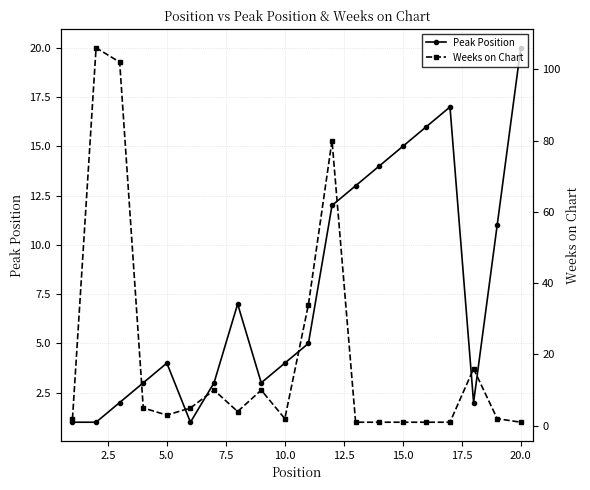

What is the average value of the Weeks on Chart series?

19